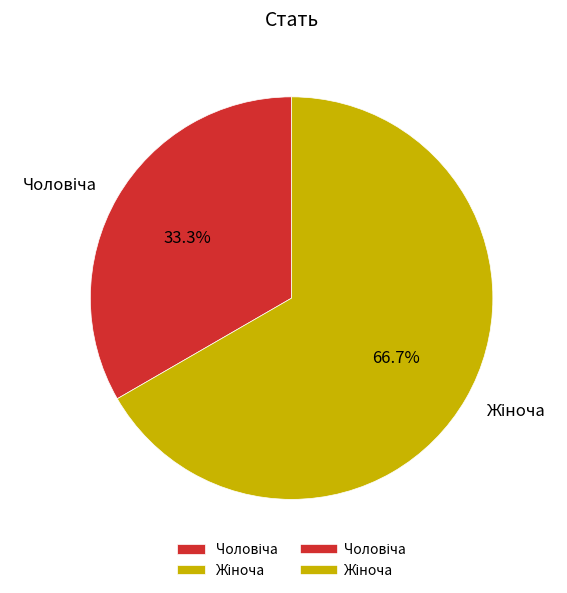

Does any single category account for the majority?

Yes